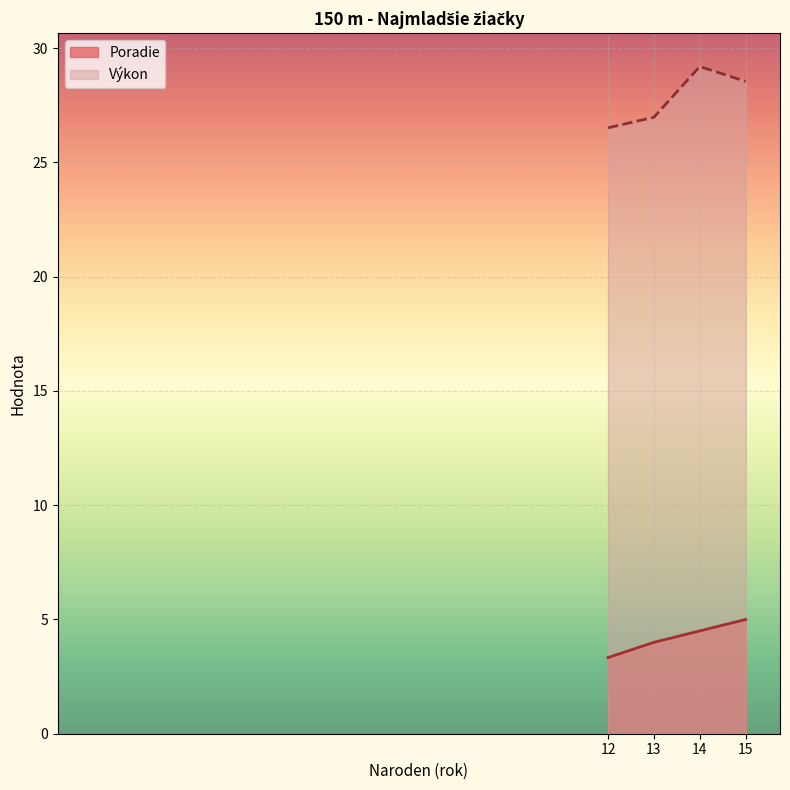

Which series has the widest spread of values?

Výkon